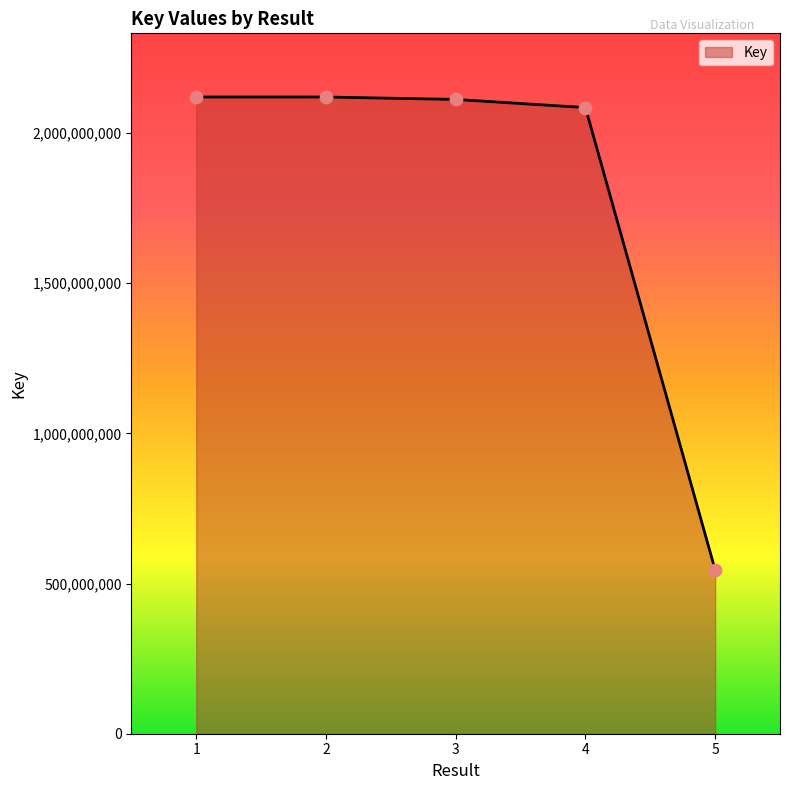

What is the change in value from 3 to 5?

-1566382122